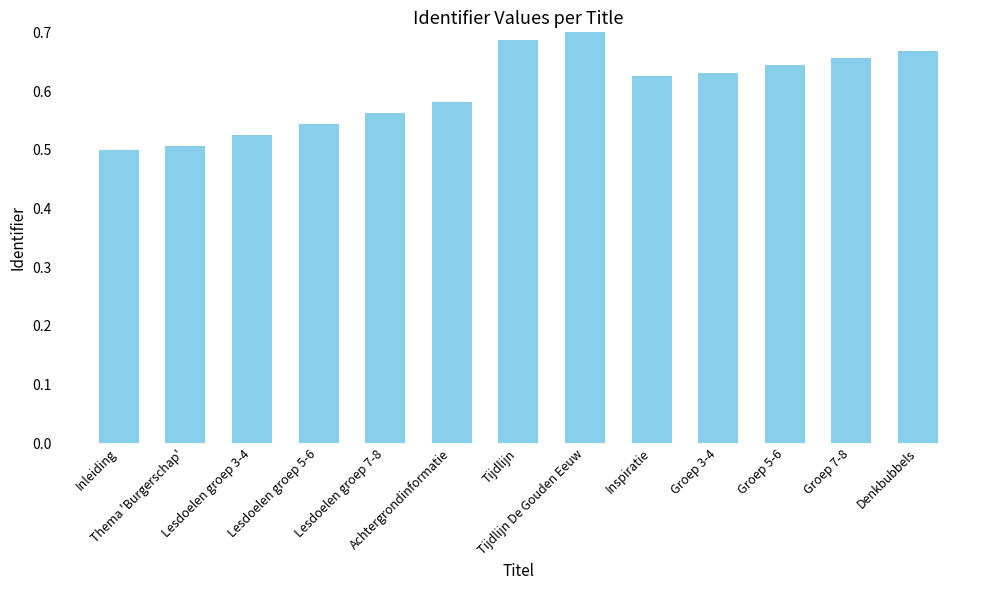

Count the number of categories in the chart.

13